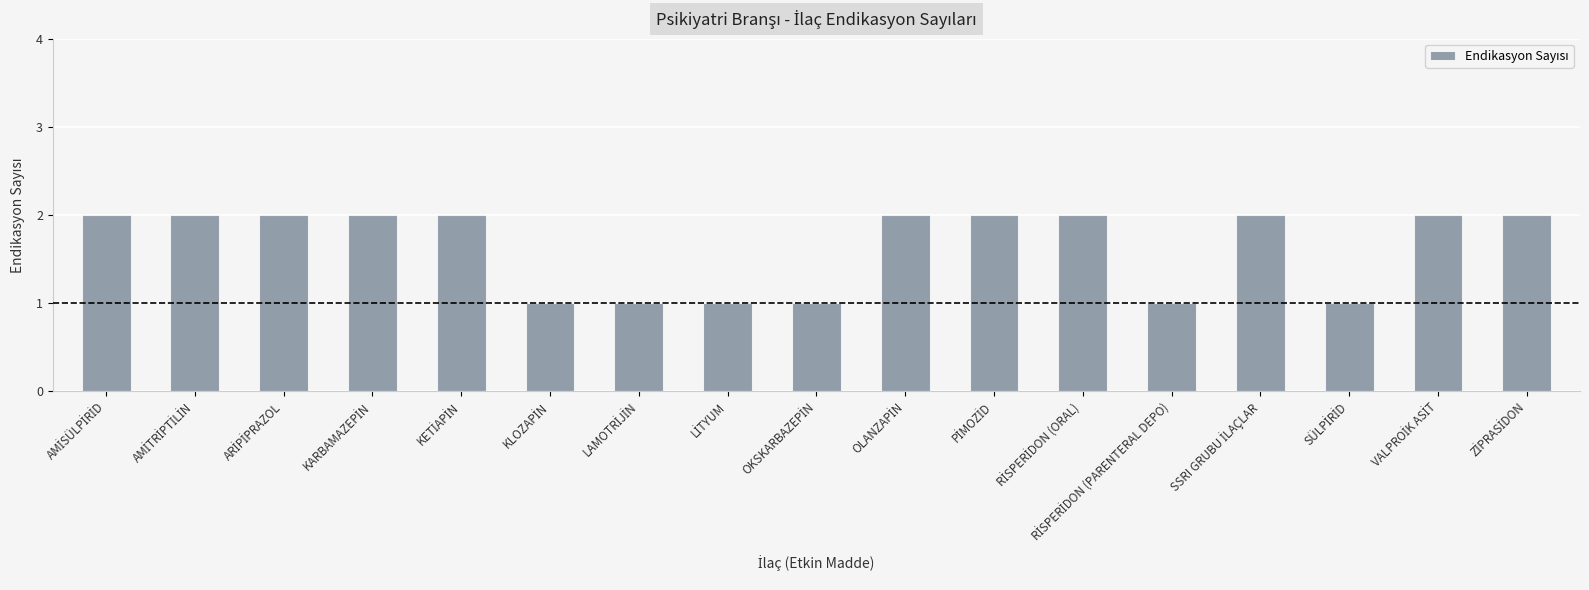

What is the sum of all values?

28